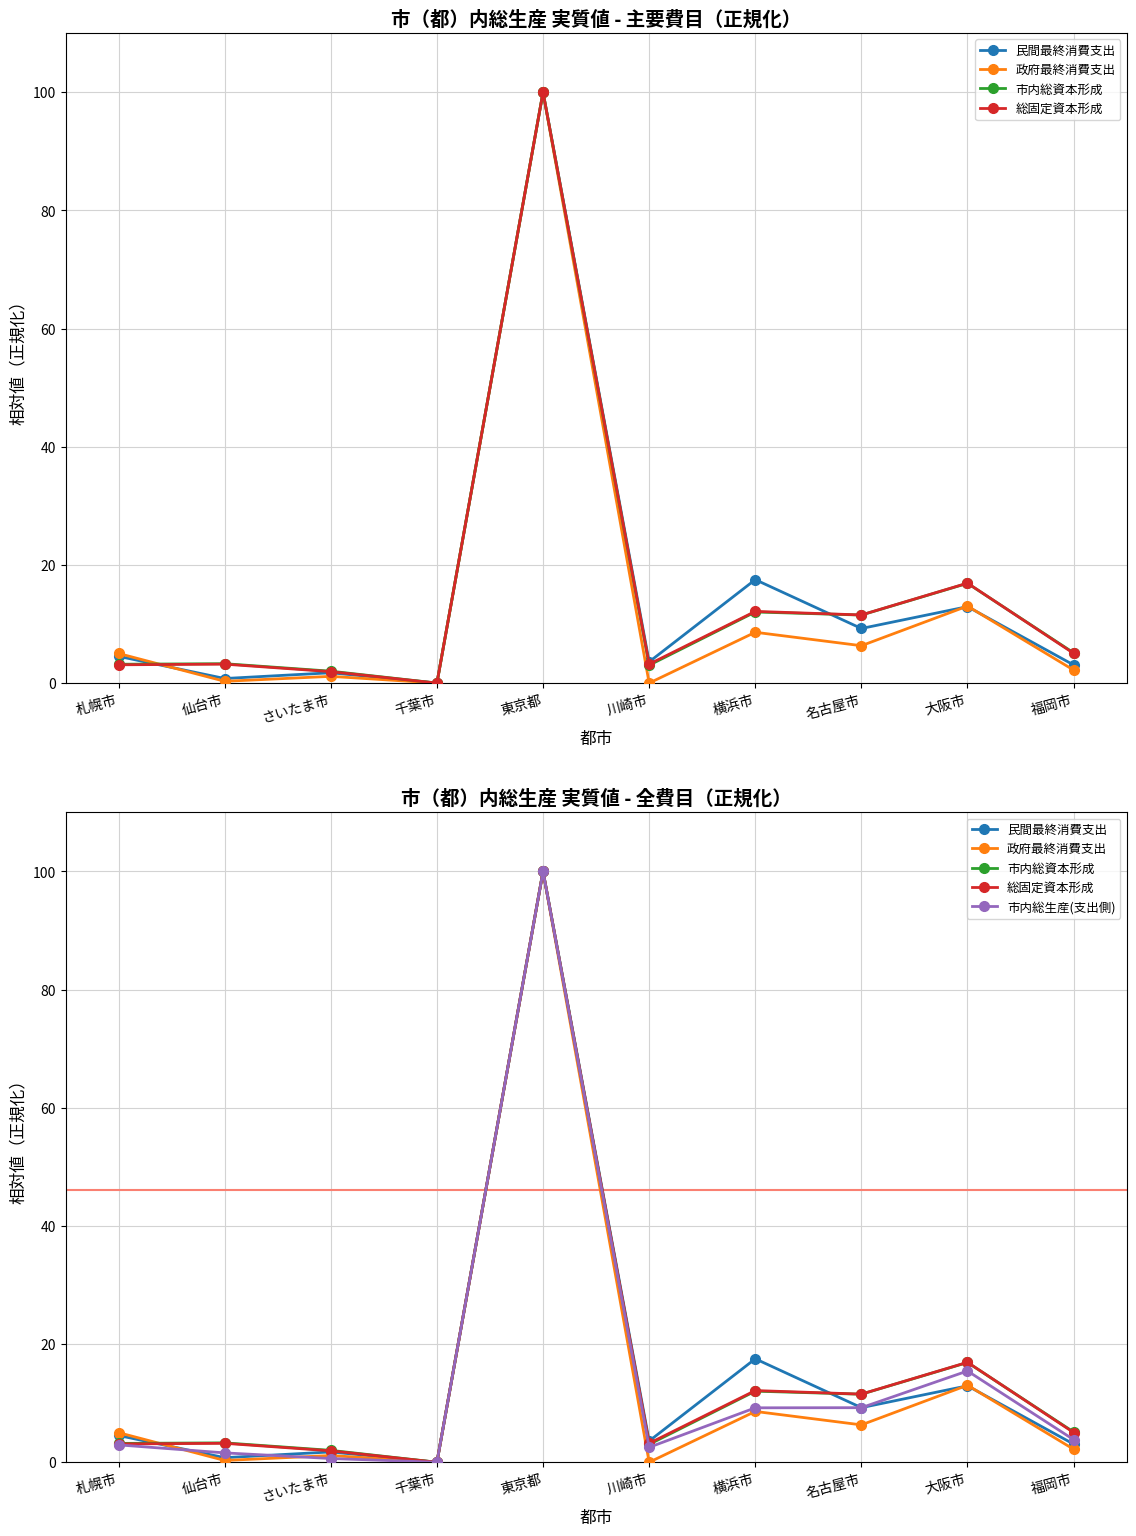

True or false: 民間最終消費支出 has a value of 3.1 at 福岡市.

True